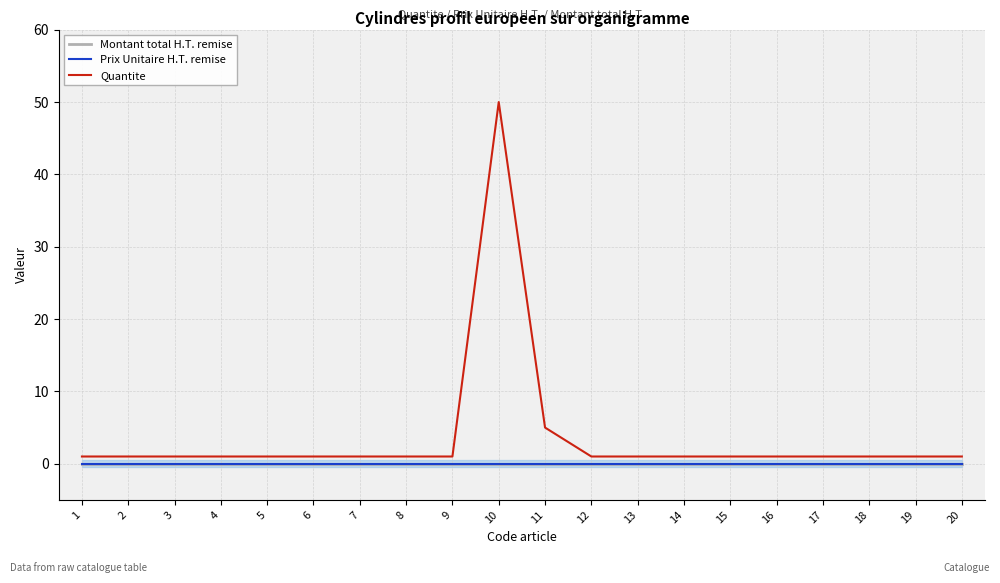

At which category is the sum across all series the highest?

10